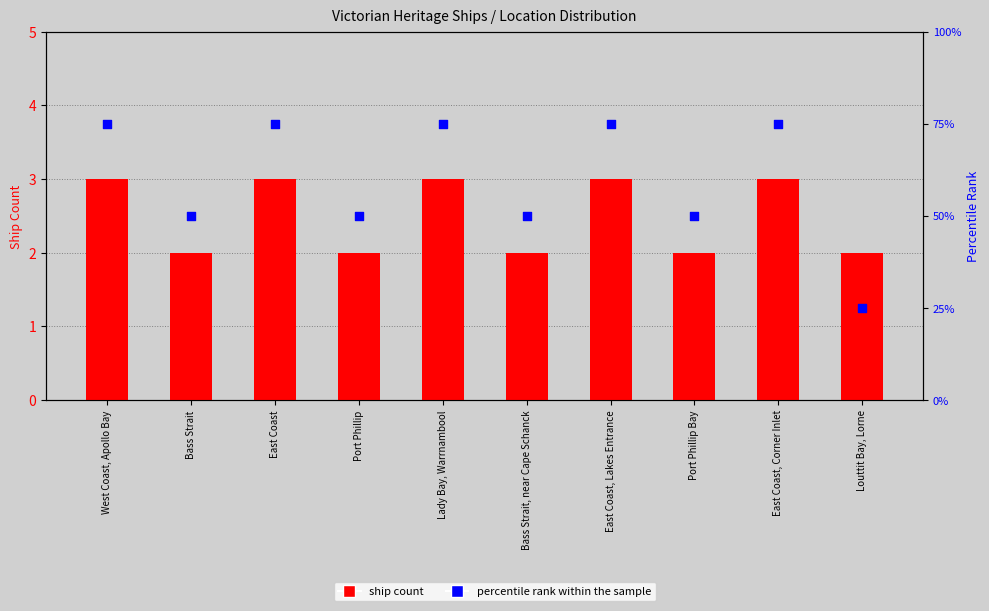

Which series has the largest Y range (max minus min)?

percentile rank within the sample